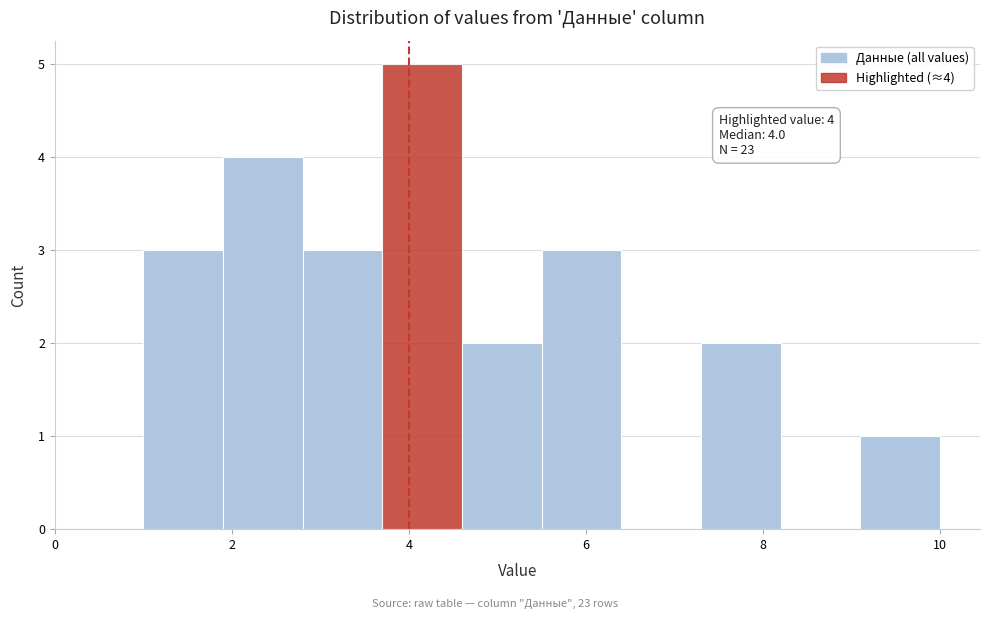

Which range on the x-axis has the tallest bar?

3.7 to 4.6